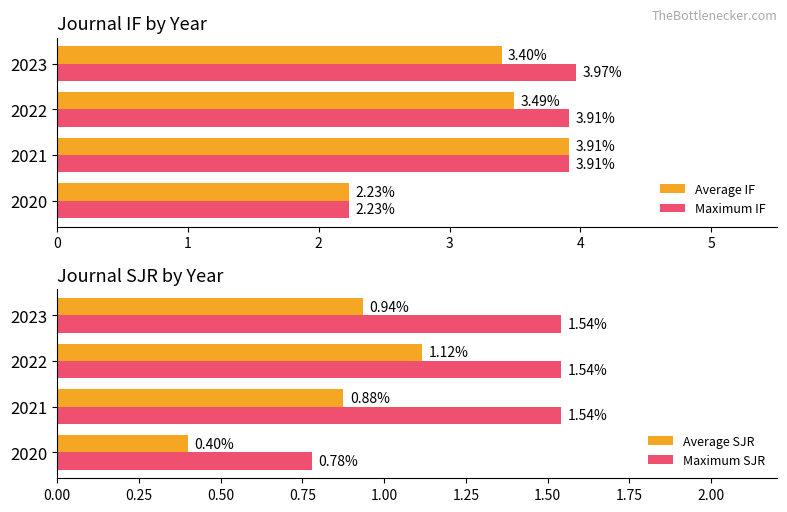

Which series has the largest total across all categories?

Maximum IF